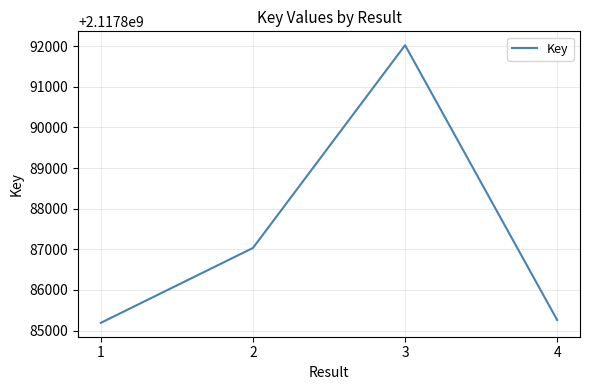

Count the number of data series in this chart.

1